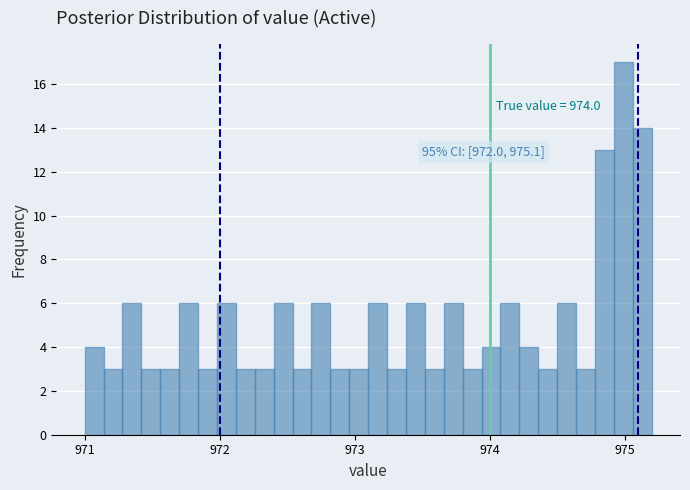

Around what value on the x-axis is the tallest bar? Give the approximate position of its centre, as read against the axis.

975.0